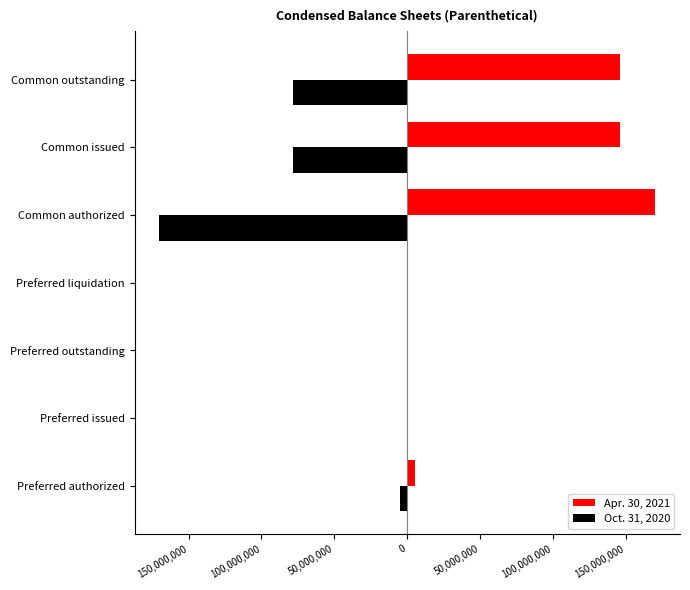

What are all the series names shown in the legend?

Apr. 30, 2021, Oct. 31, 2020